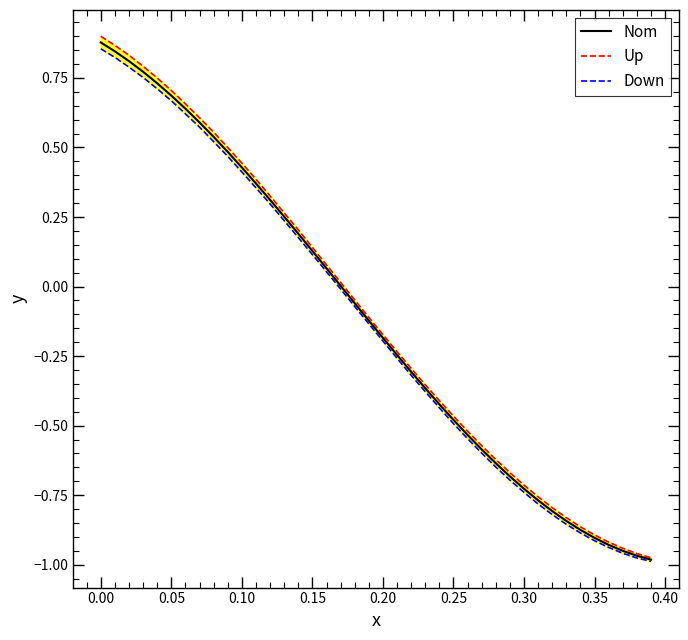

What is the difference between the maximum and minimum values in the Up series?

1.9